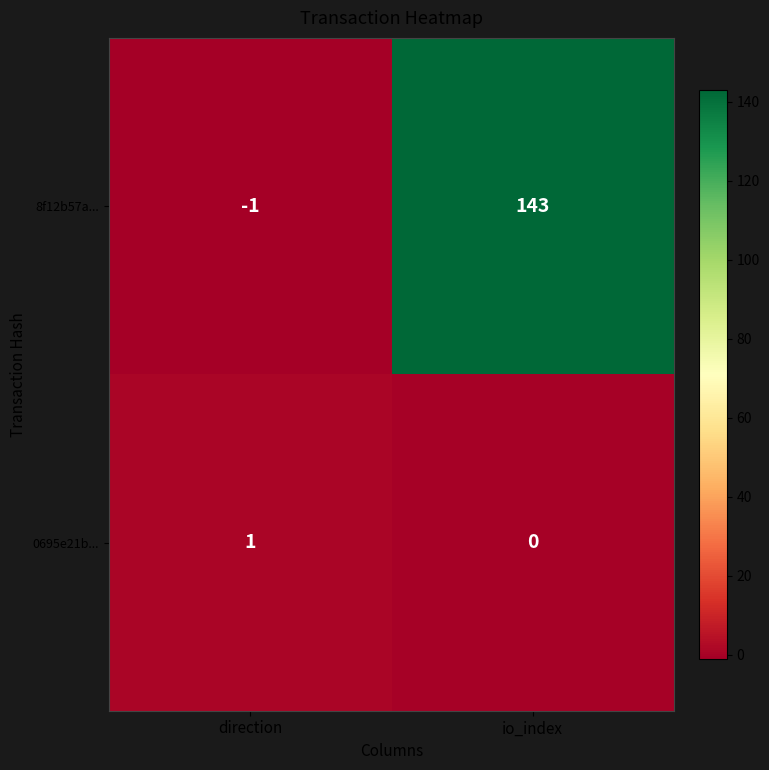

List the series in order of their peak value, lowest first.

0695e21b..., 8f12b57a...